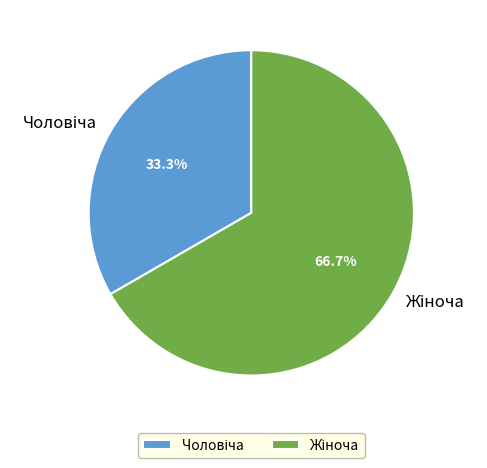

Is there a majority slice in this chart?

Yes